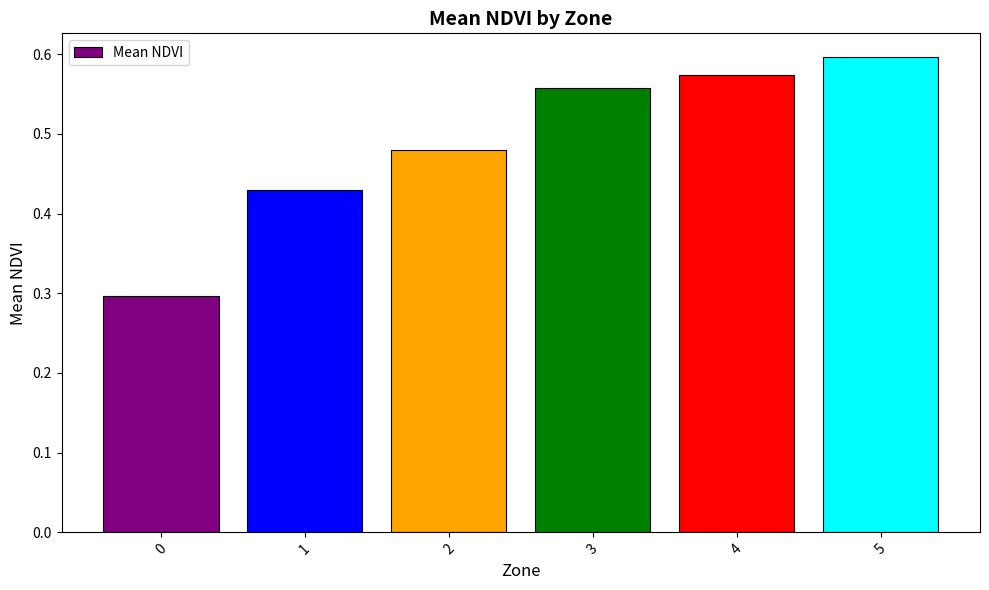

What is the sum of the values at 4 and 3?

1.1